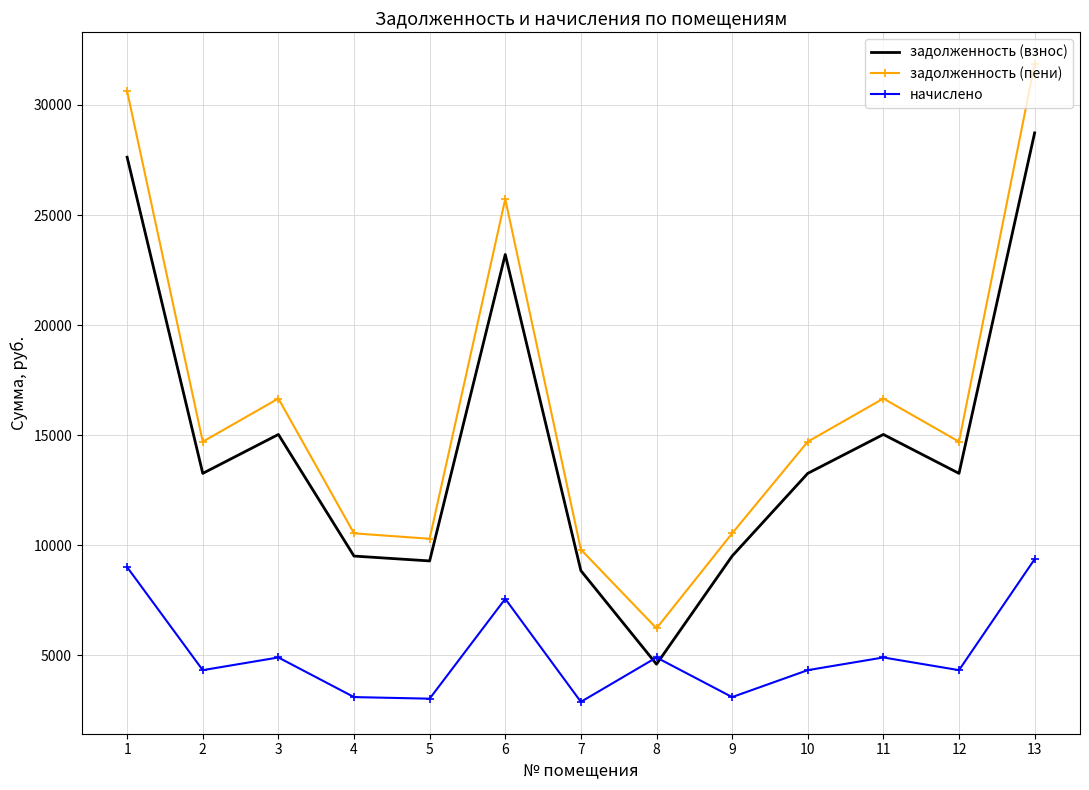

Where does the задолженность (взнос) series first go above 13260?

1